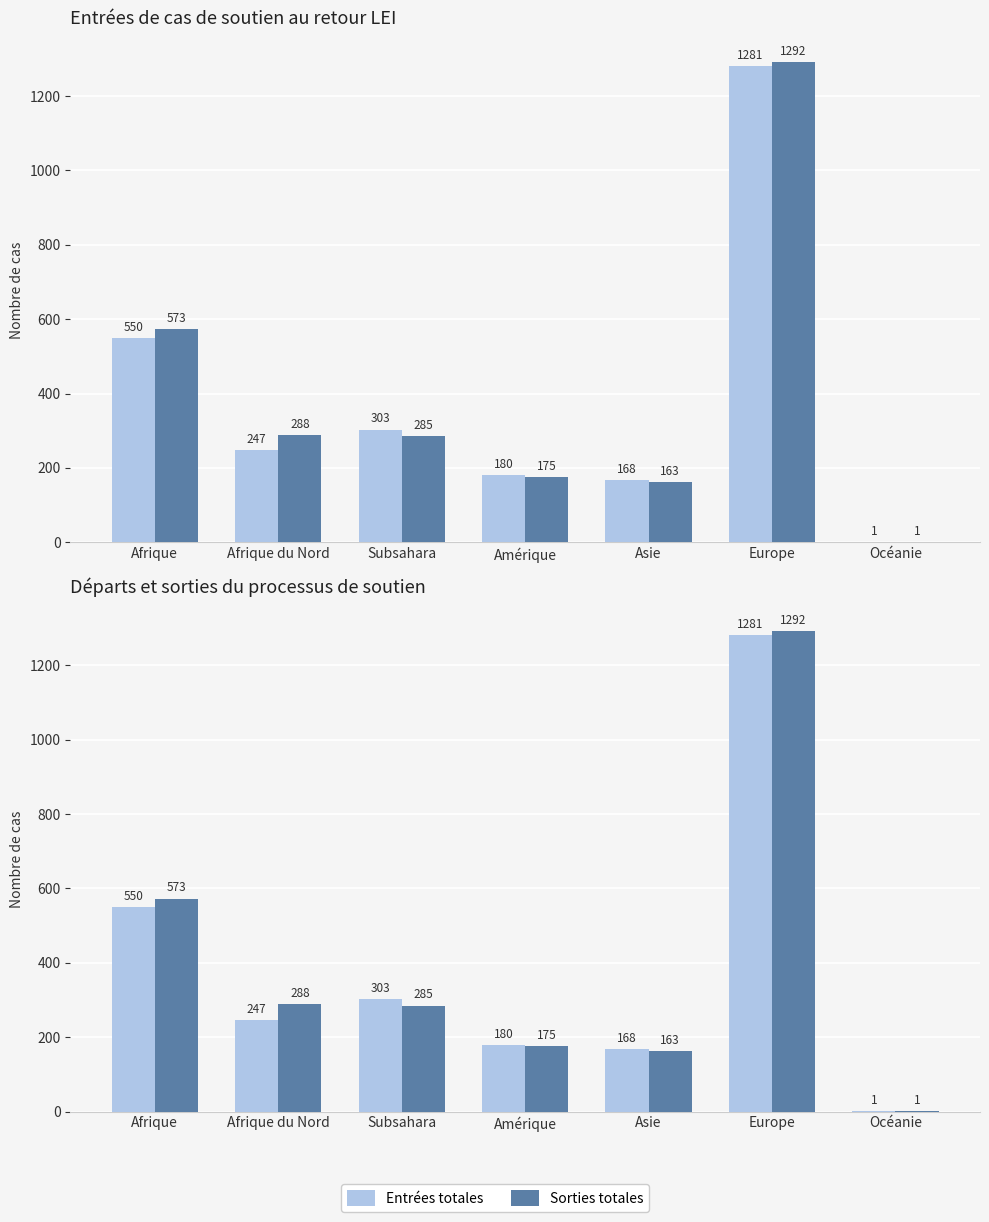

What are all the series names shown in the legend?

Entrées totales, Sorties totales